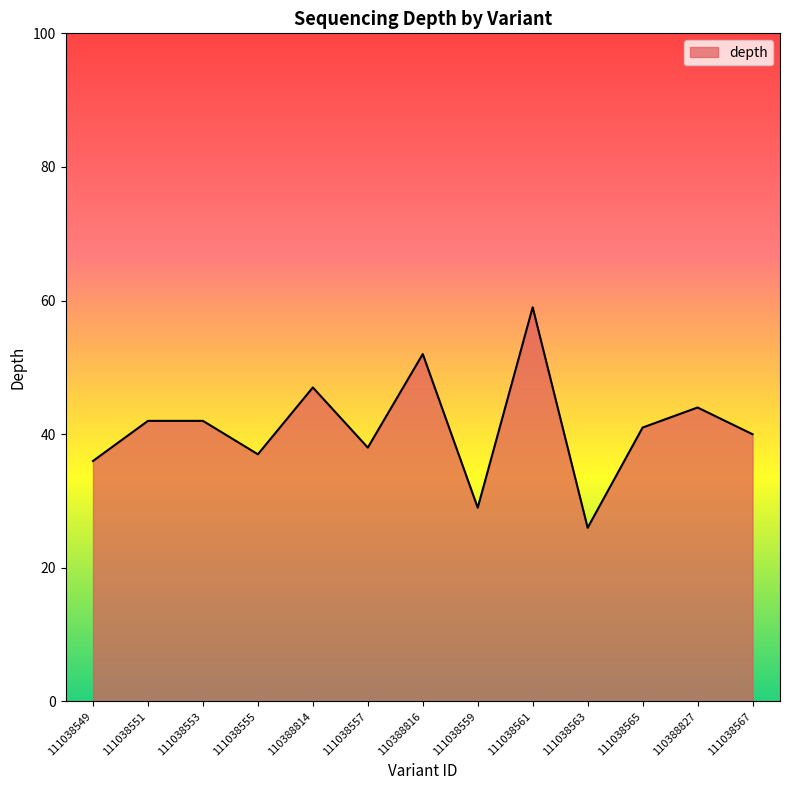

Reading left to right, what are all the values shown in this chart?

111038549=36	111038551=42	111038553=42	111038555=37	110388814=47	111038557=38	110388816=52	111038559=29	111038561=59	111038563=26	111038565=41	110388827=44	111038567=40